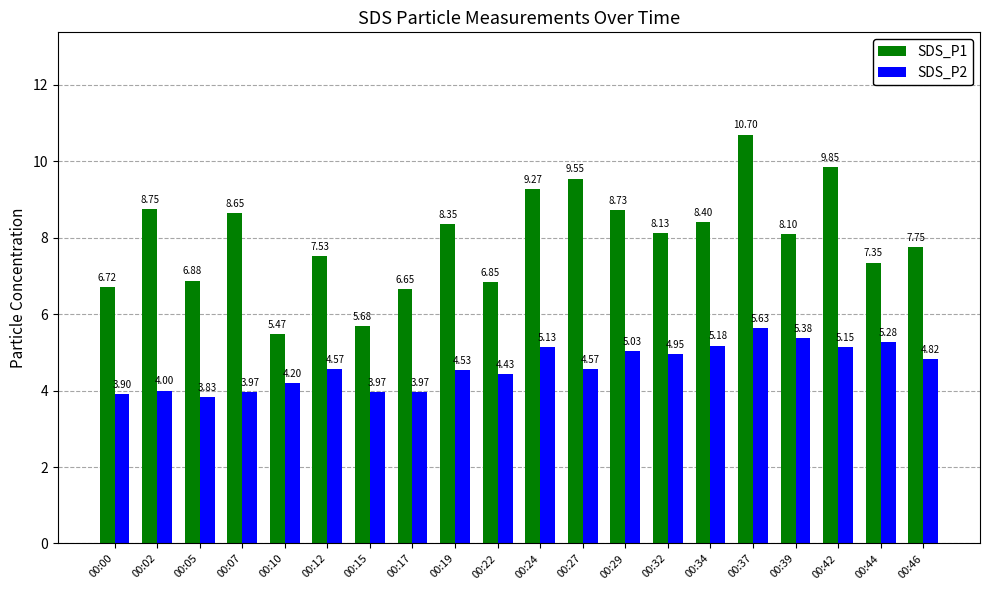

At how many categories does at least one series exceed 6?

18